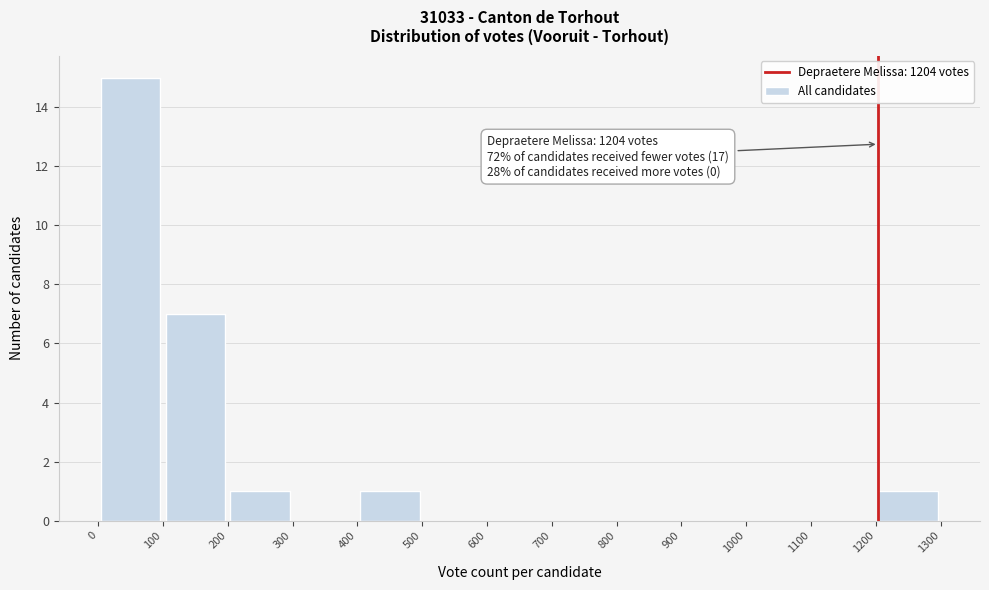

Over which range of the x-axis is the bar tallest?

0 to 100